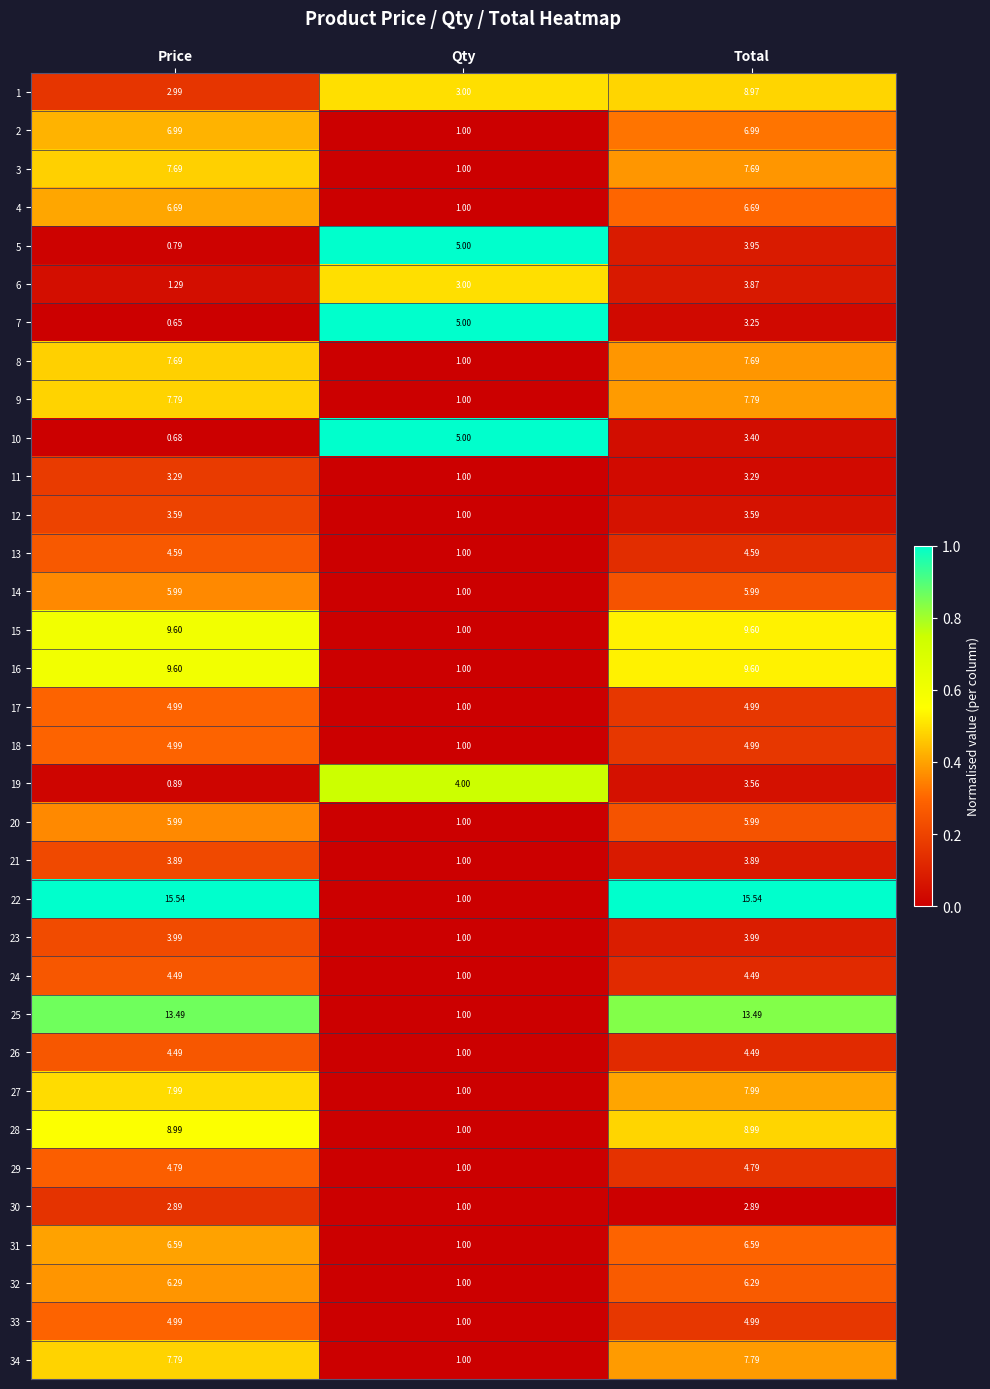

At which category is the sum across all series the highest?

Total